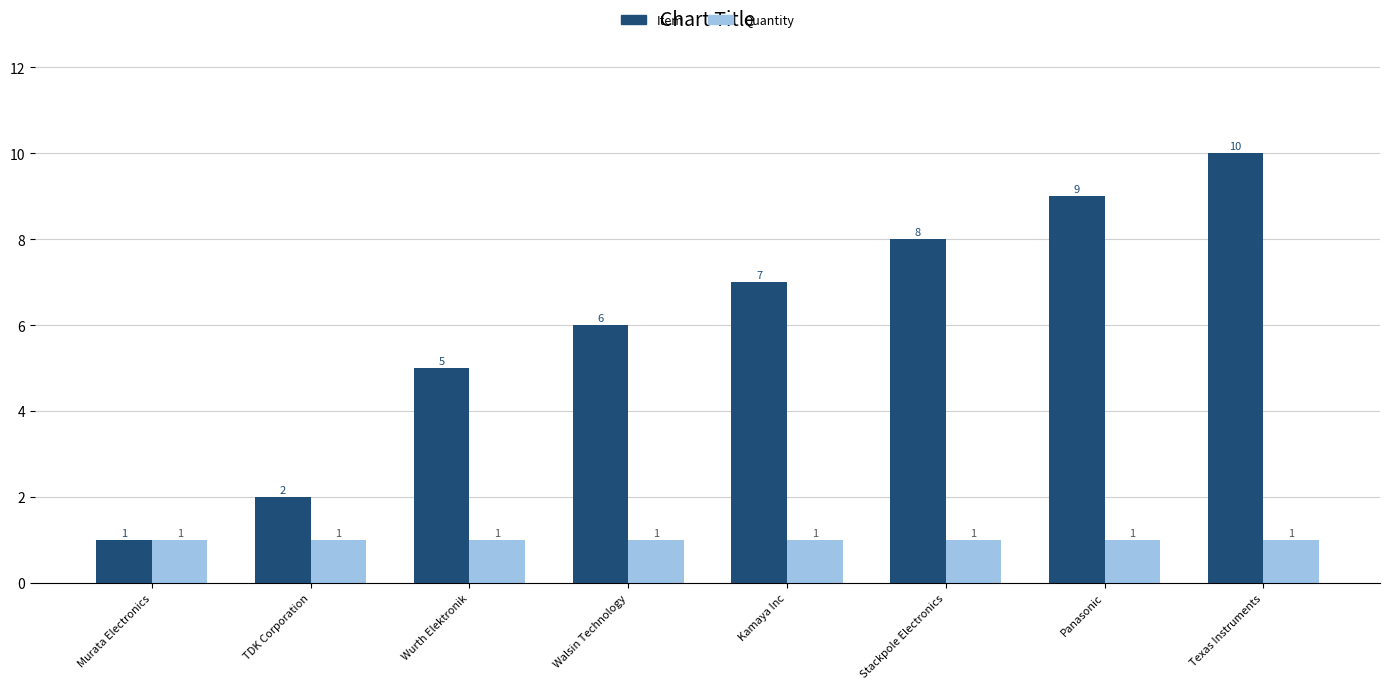

Which series has the widest spread of values?

Item